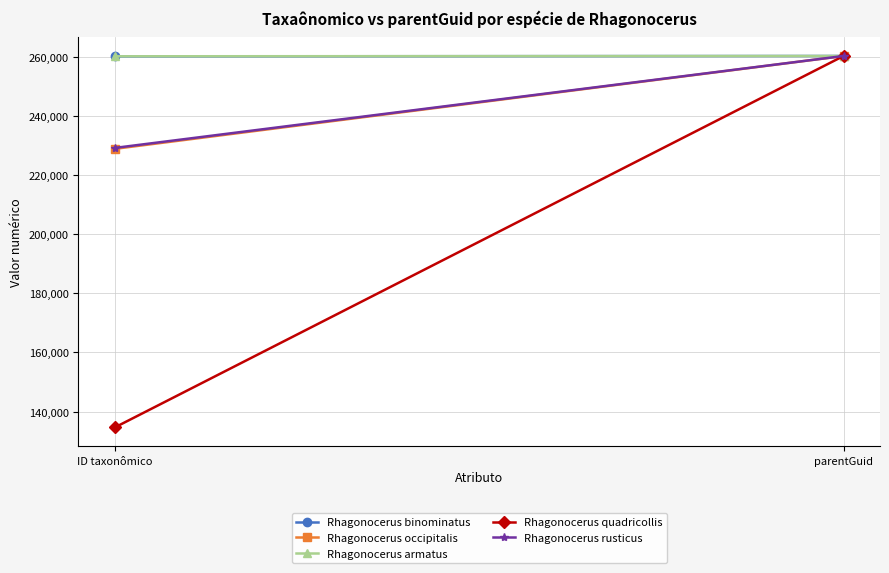

How many lines are shown in the chart?

5